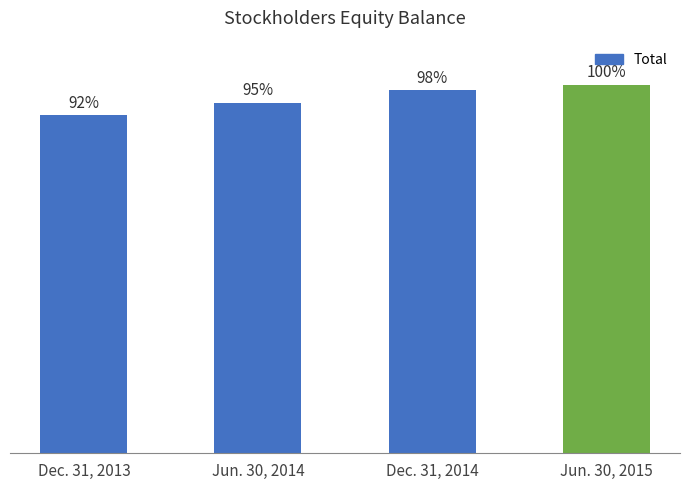

Reading right to left, extract all data points from this chart.

139658693	137563706	132902035	128062154